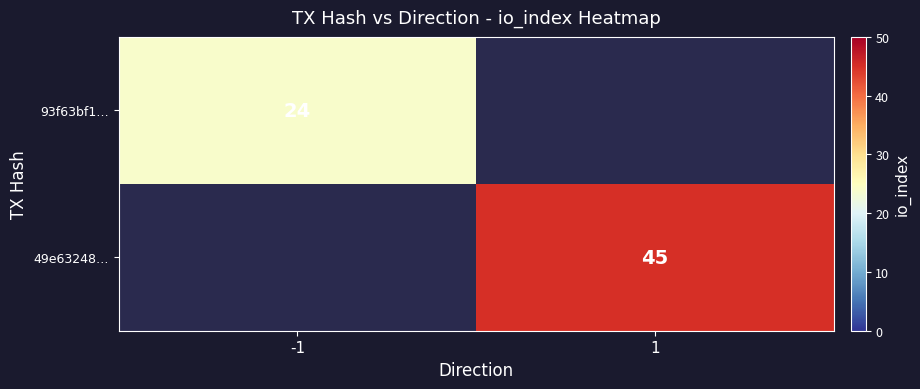

Rank the series by their average value, from lowest to highest.

93f63bf1…, 49e63248…